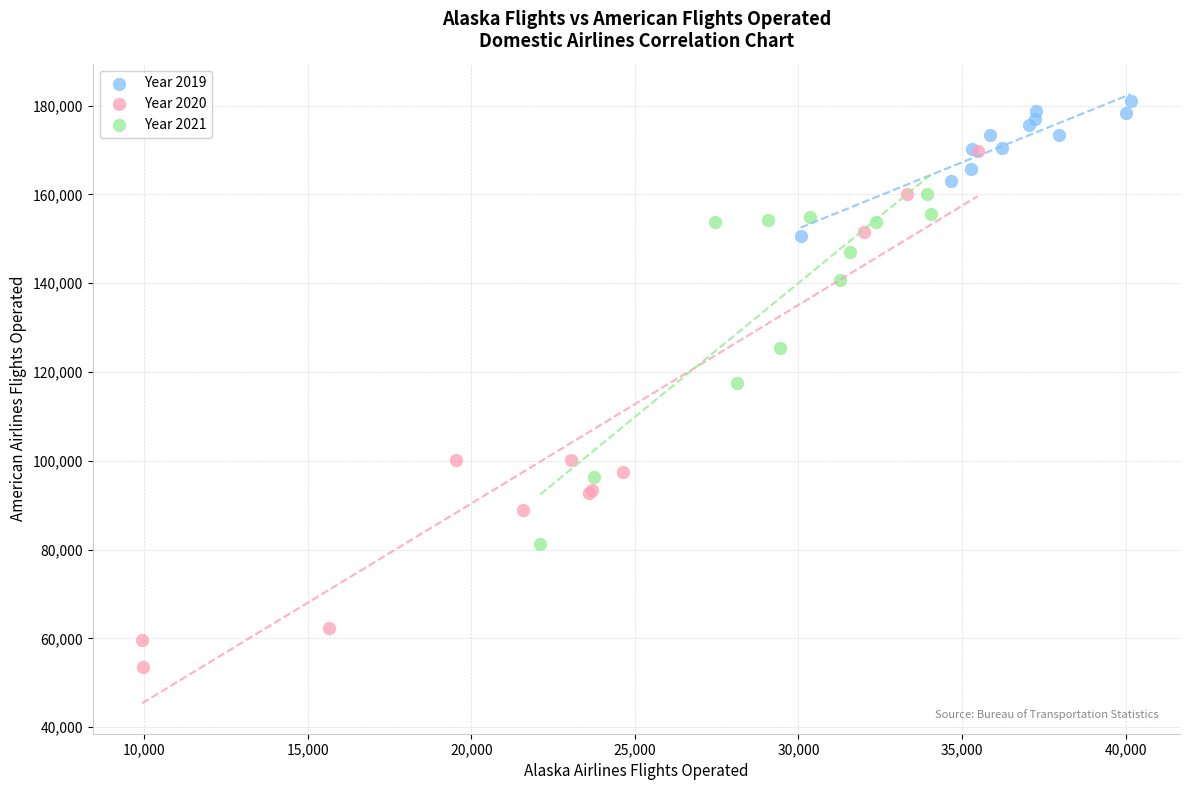

Which series contains the highest Y value?

Year 2019